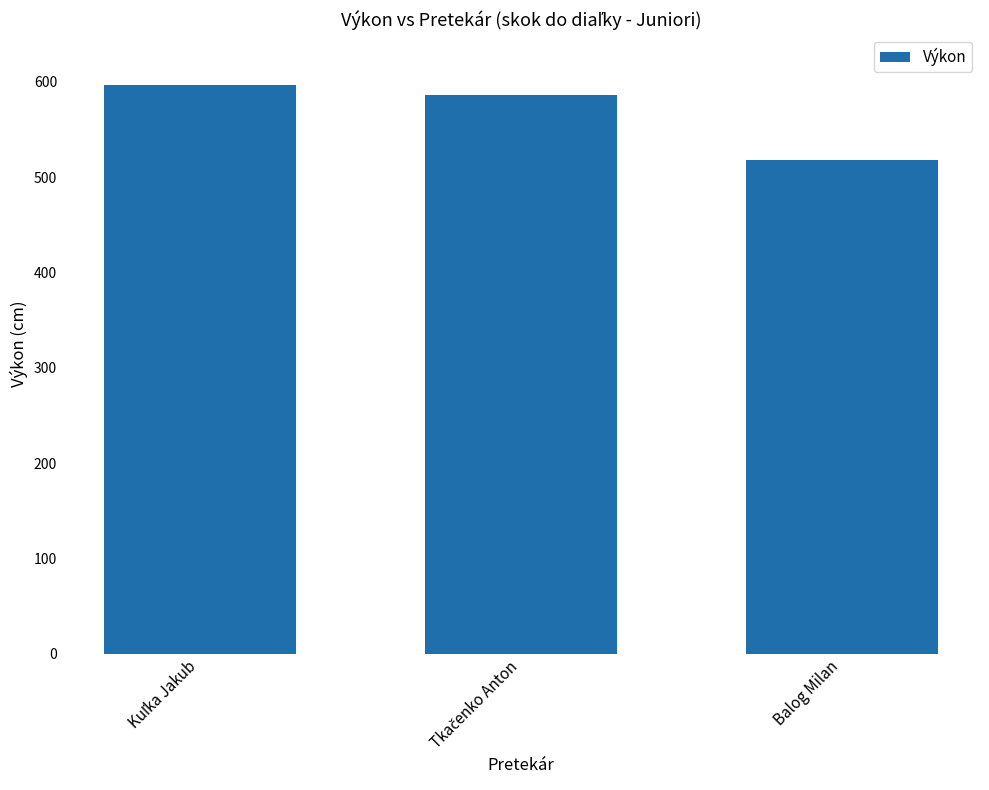

Read the value at Balog Milan, to the nearest 5.

520